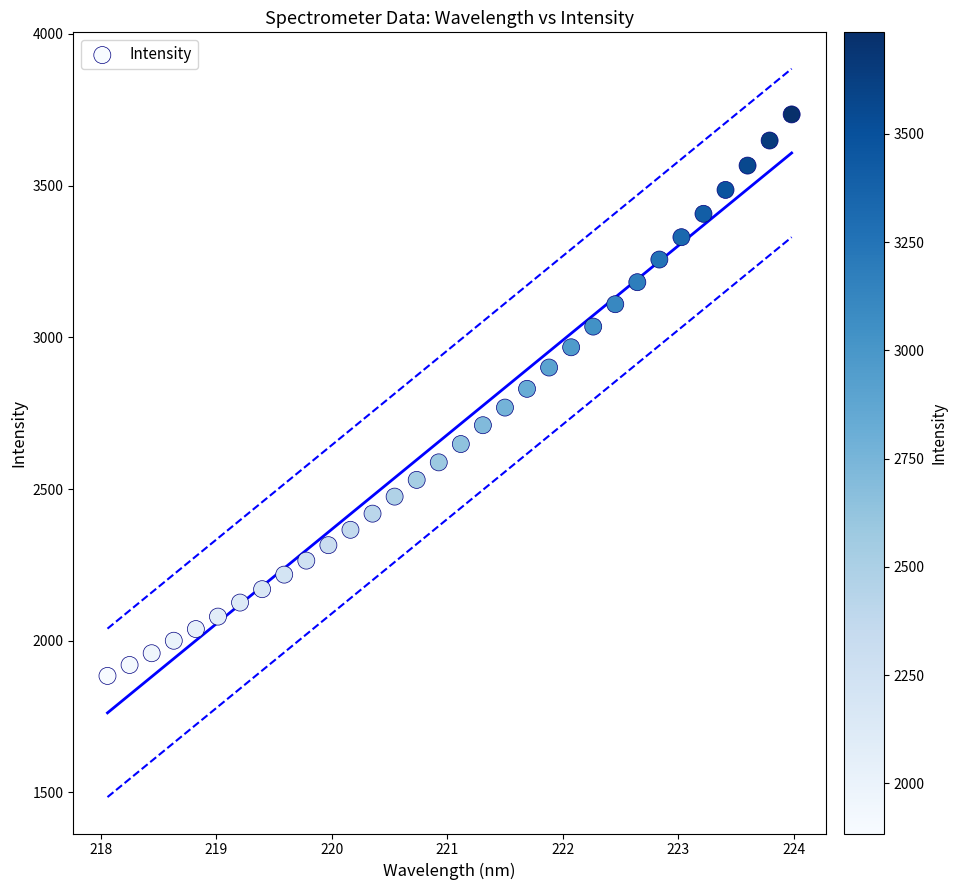

What is the range of Y values (max minus min)?

1850.4